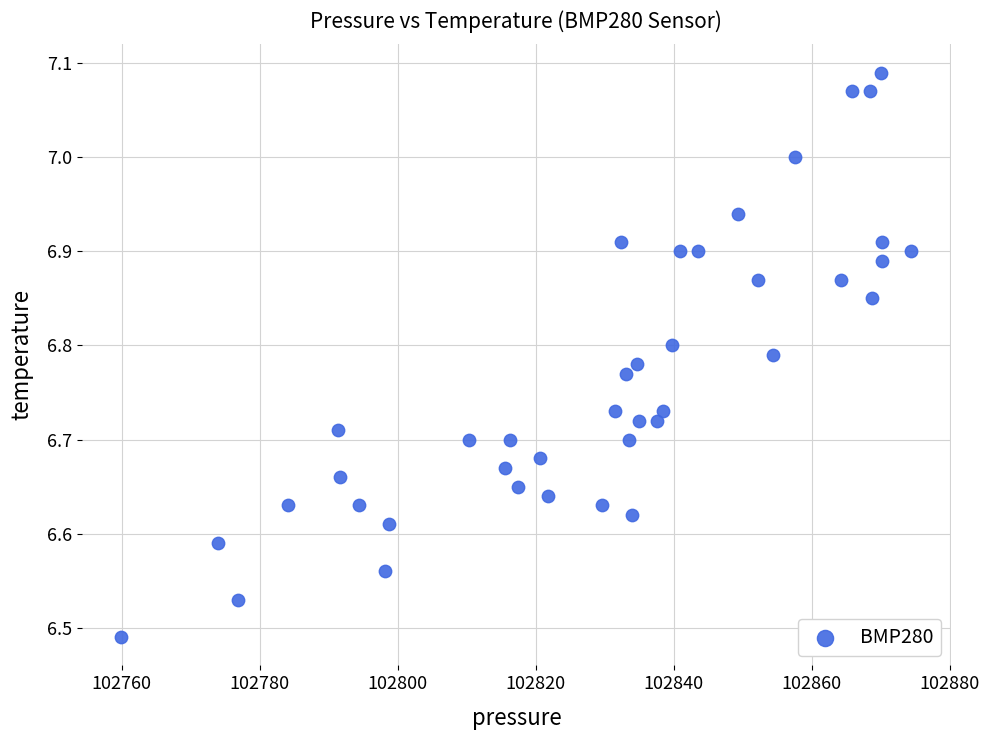

What is the range of Y values (max minus min)?

0.6